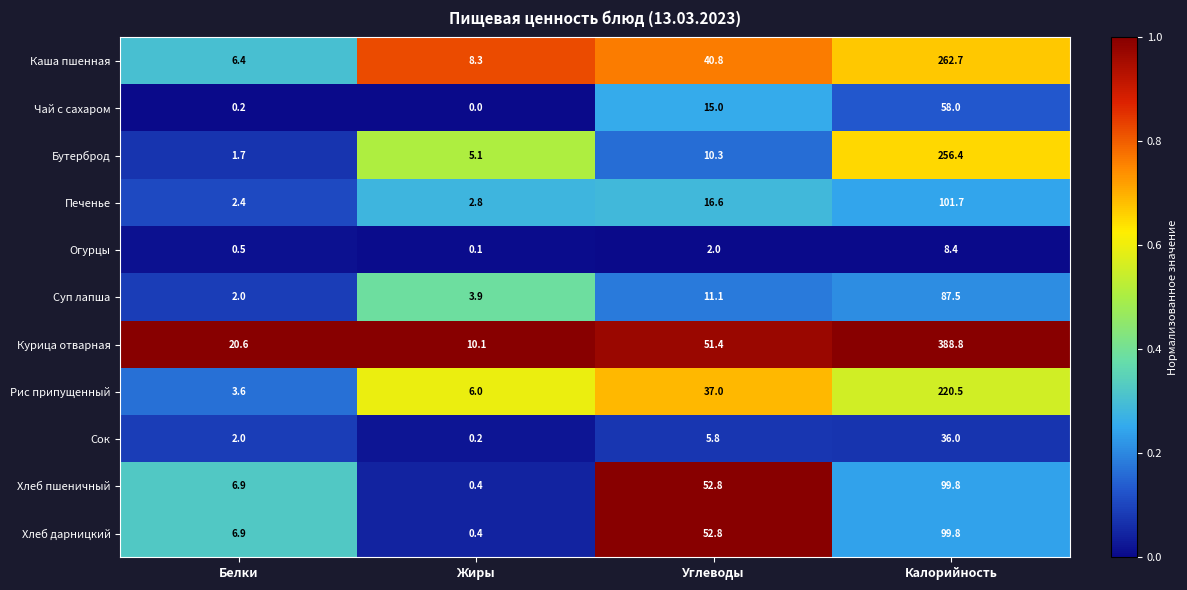

What is the total value across all series at Калорийность?

1619.6